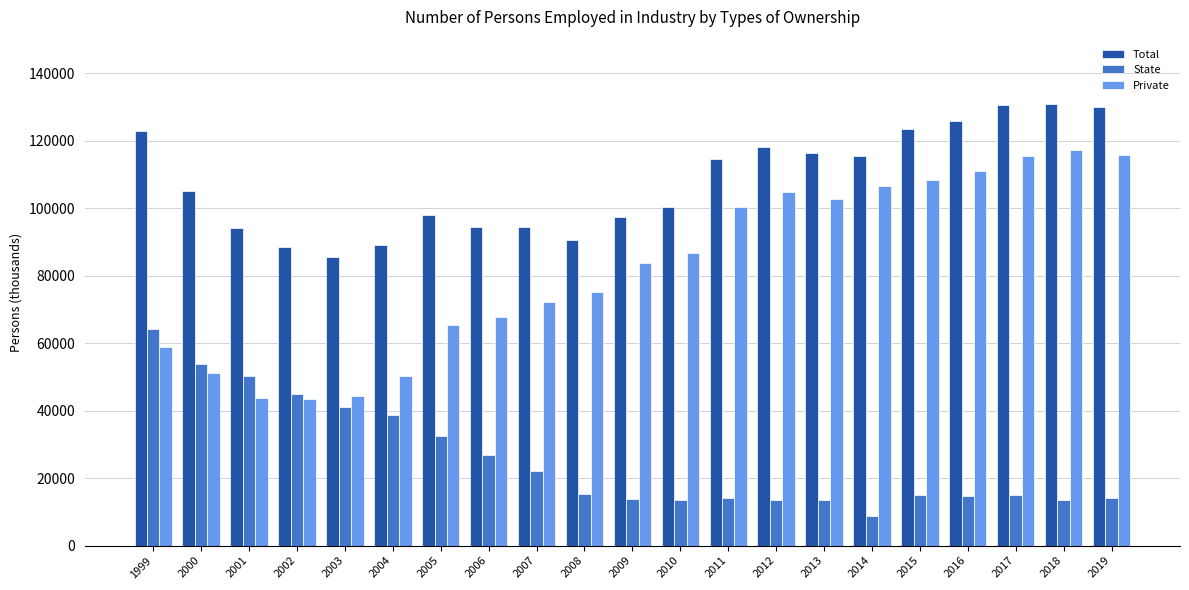

What are all the series names shown in the legend?

Total, State, Private